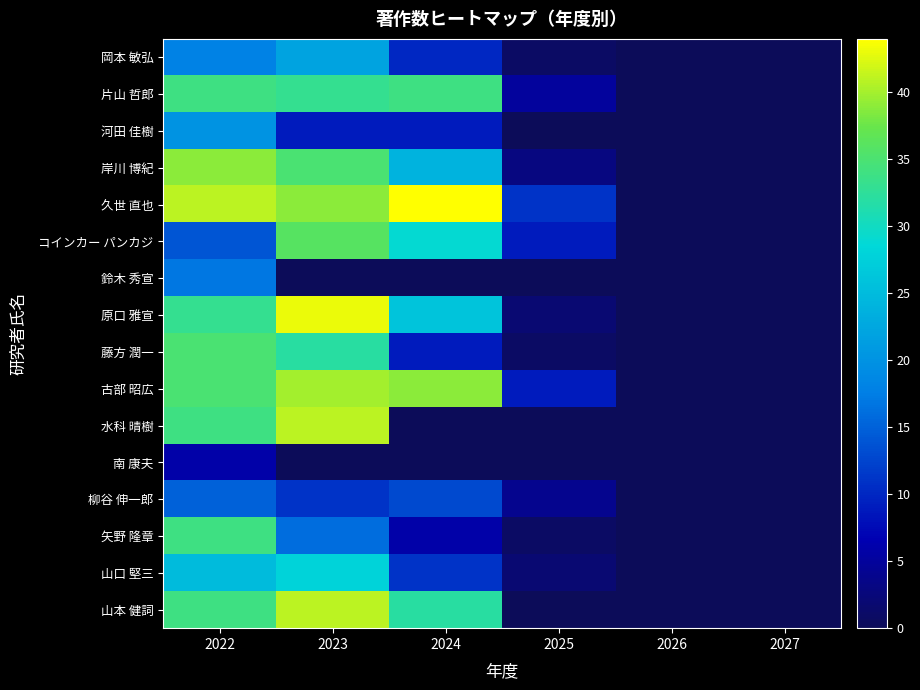

Reading left to right, what are all the values shown in this chart?

岡本 敏弘: 2022=18	2023=22	2024=10	2025=1	2026=0	2027=0
片山 哲郎: 2022=34	2023=33	2024=34	2025=5	2026=0	2027=0
河田 佳樹: 2022=20	2023=9	2024=9	2025=0	2026=0	2027=0
岸川 博紀: 2022=39	2023=35	2024=24	2025=3	2026=0	2027=0
久世 直也: 2022=41	2023=39	2024=44	2025=11	2026=0	2027=0
コインカー パンカジ: 2022=14	2023=36	2024=29	2025=9	2026=0	2027=0
鈴木 秀宣: 2022=17	2023=0	2024=0	2025=0	2026=0	2027=0
原口 雅宣: 2022=33	2023=43	2024=26	2025=2	2026=0	2027=0
藤方 潤一: 2022=35	2023=32	2024=9	2025=1	2026=0	2027=0
古部 昭広: 2022=35	2023=40	2024=39	2025=9	2026=0	2027=0
水科 晴樹: 2022=34	2023=41	2024=0	2025=0	2026=0	2027=0
南 康夫: 2022=6	2023=0	2024=0	2025=0	2026=0	2027=0
柳谷 伸一郎: 2022=15	2023=11	2024=13	2025=4	2026=0	2027=0
矢野 隆章: 2022=34	2023=16	2024=6	2025=1	2026=0	2027=0
山口 堅三: 2022=25	2023=28	2024=11	2025=2	2026=0	2027=0
山本 健詞: 2022=34	2023=41	2024=32	2025=0	2026=0	2027=0